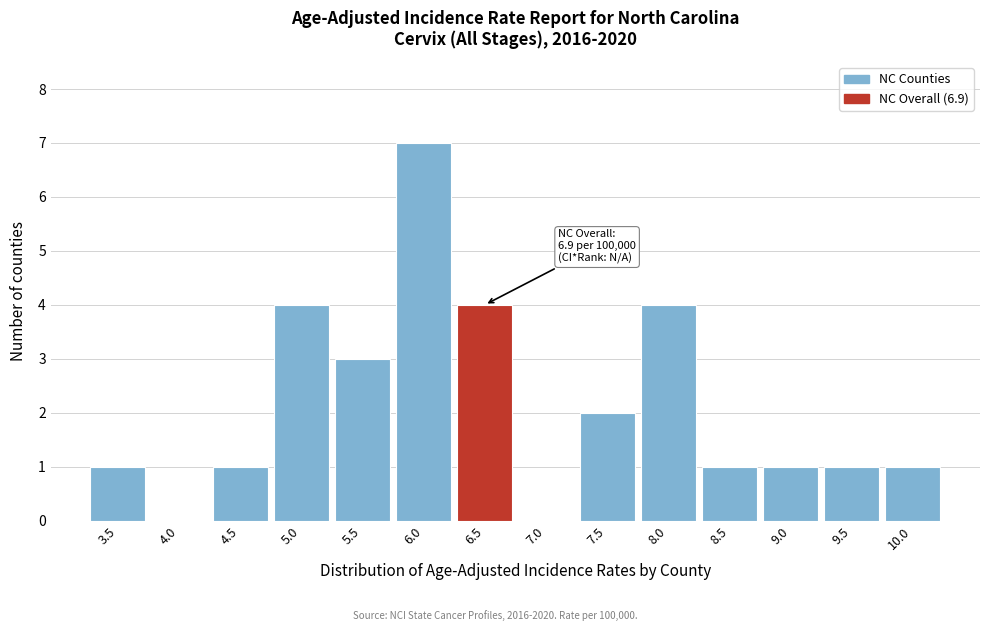

Reading right to left, transcribe all the data shown in this chart.

10.0=1	9.5=1	9.0=1	8.5=1	8.0=4	7.5=2	7.0=0	6.5=4	6.0=7	5.5=3	5.0=4	4.5=1	4.0=0	3.5=1